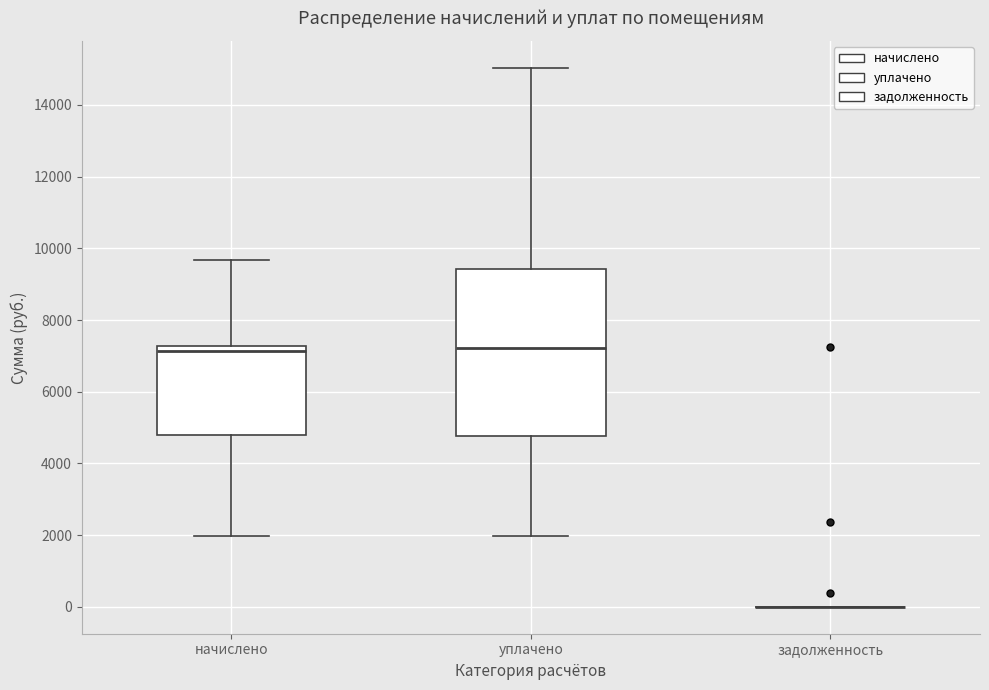

Reading left to right, read every box against the y-axis: the position of its median line, the range the box covers, and the ends of its whiskers. The values are not printed on the chart, so give them approximately, as read against the axis.

начислено: median 7200 (just below the box's upper edge), box 4800 to 7200, whiskers 2000 to 9600
уплачено: median 7200, box 4800 to 9400, whiskers 2000 to 15000
задолженность: box collapsed to a line at 0, whiskers 0 to 0